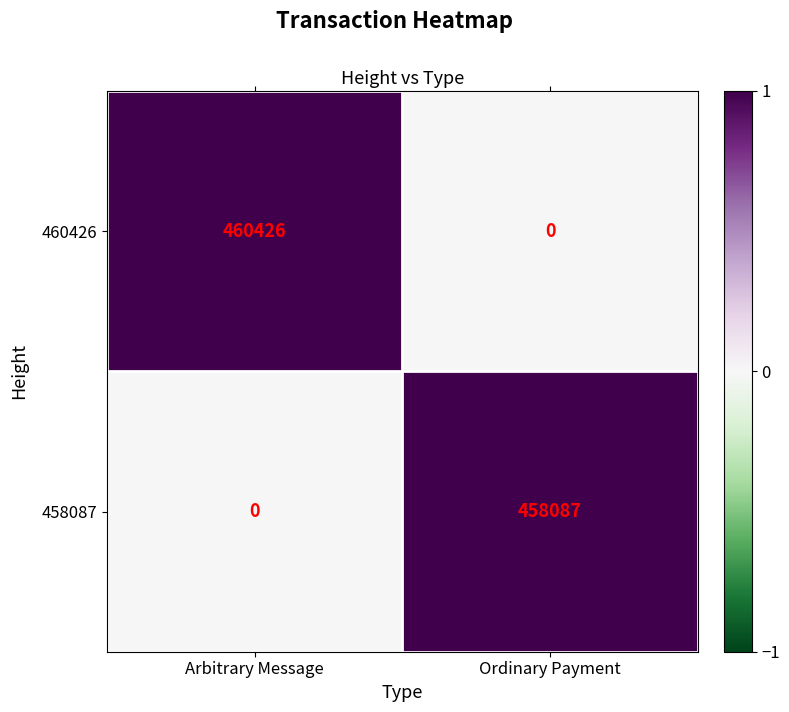

What is the maximum value for 458087?

458087